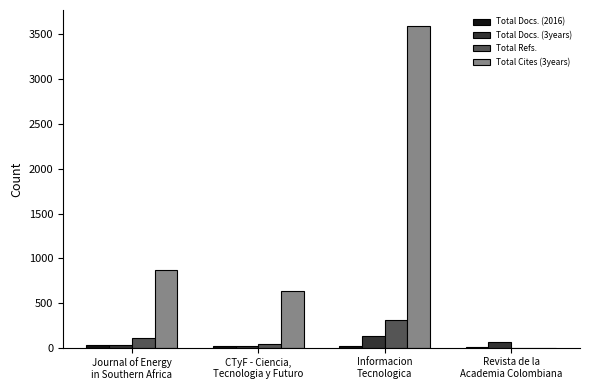

Are the bars grouped side by side (vs. stacked)?

Yes